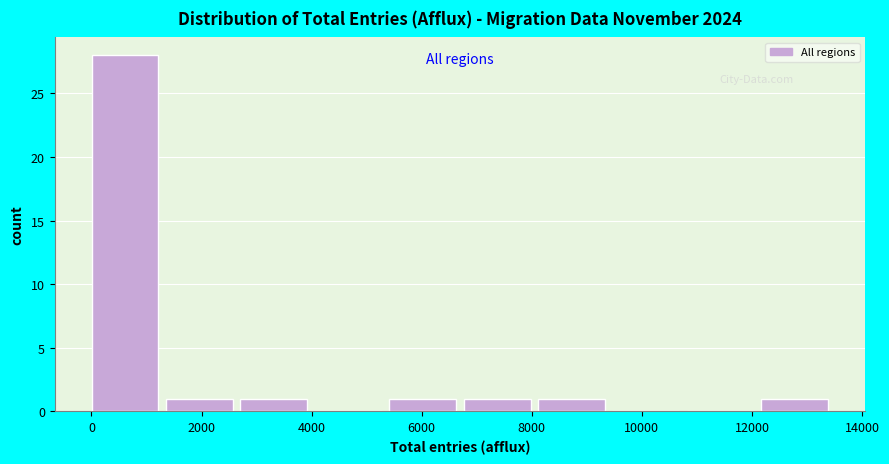

Reading left to right, list every bar in this chart as the range it spans on the x-axis followed by its height. Neither the bar edges nor the heights are printed on the chart, so give them approximately, as read against the axes.

0 to 1400: 28
1400 to 2800: 1
2800 to 4000: 1
4000 to 5400: 0
5400 to 6800: 1
6800 to 8200: 1
8200 to 9400: 1
9400 to 10800: 0
10800 to 12200: 0
12200 to 13600: 1